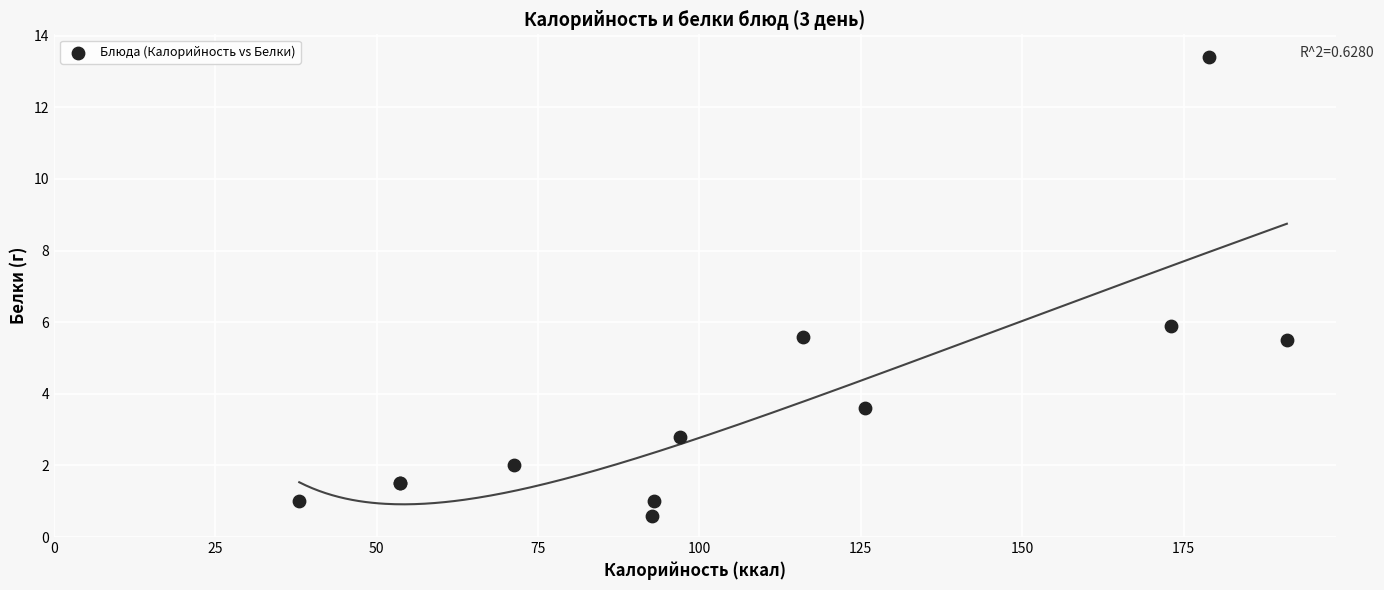

What Y value in the scatter plot is closest to 7?

5.9